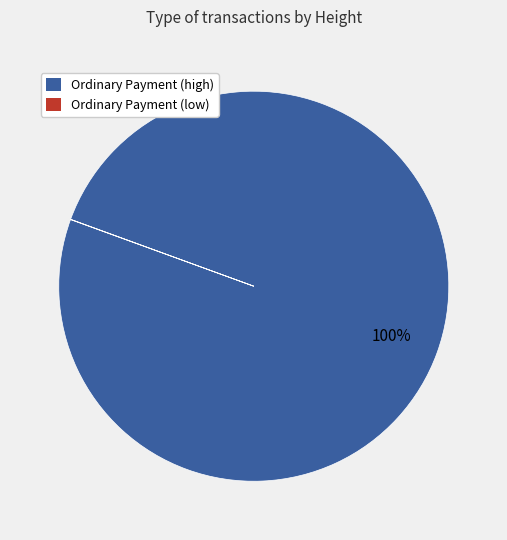

Does any single category account for the majority?

Yes